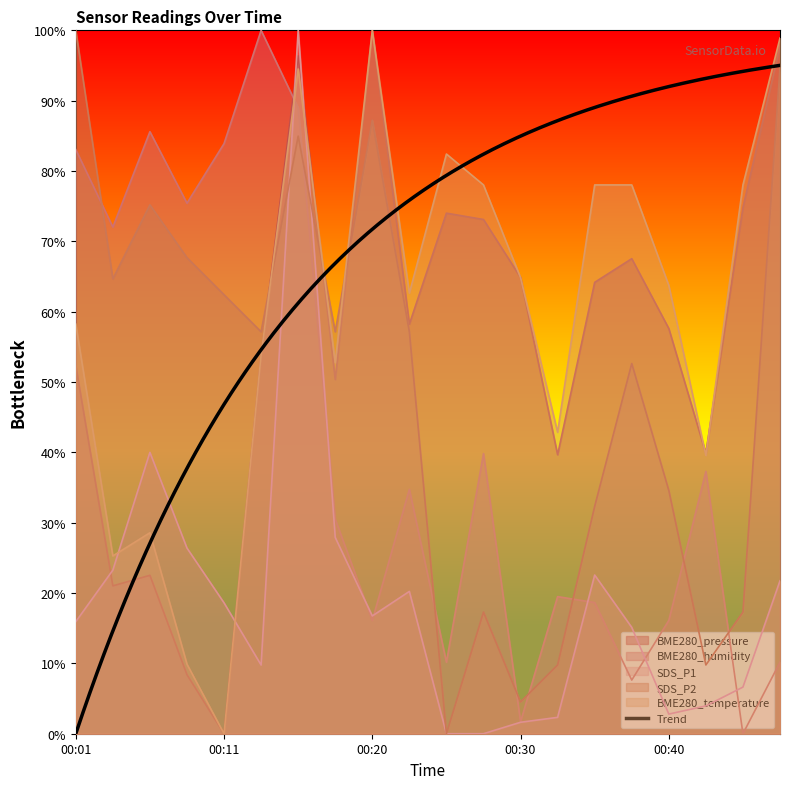

Is the value of BME280_temperature at 00:30 greater than the value of SDS_P1 at 00:30?

Yes